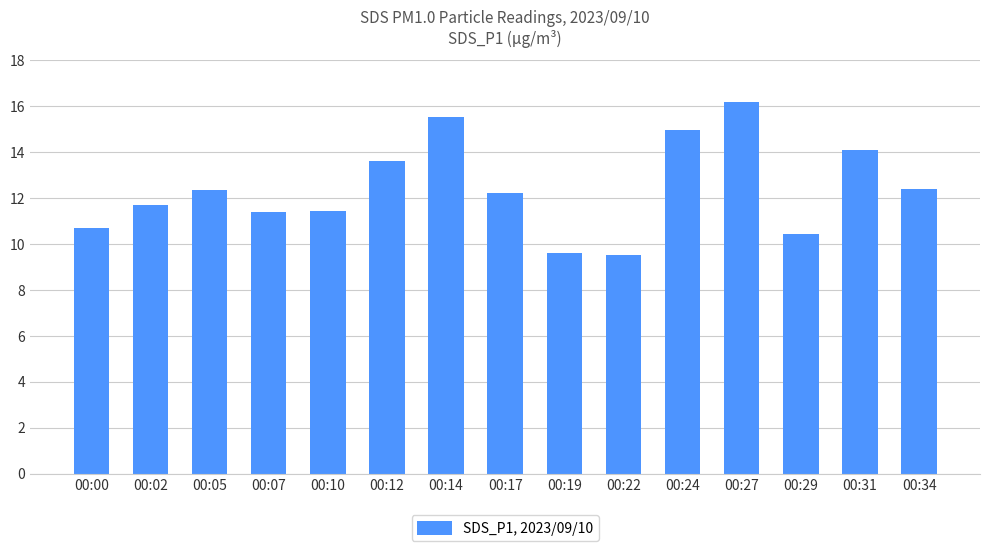

How many bars are there in total?

15